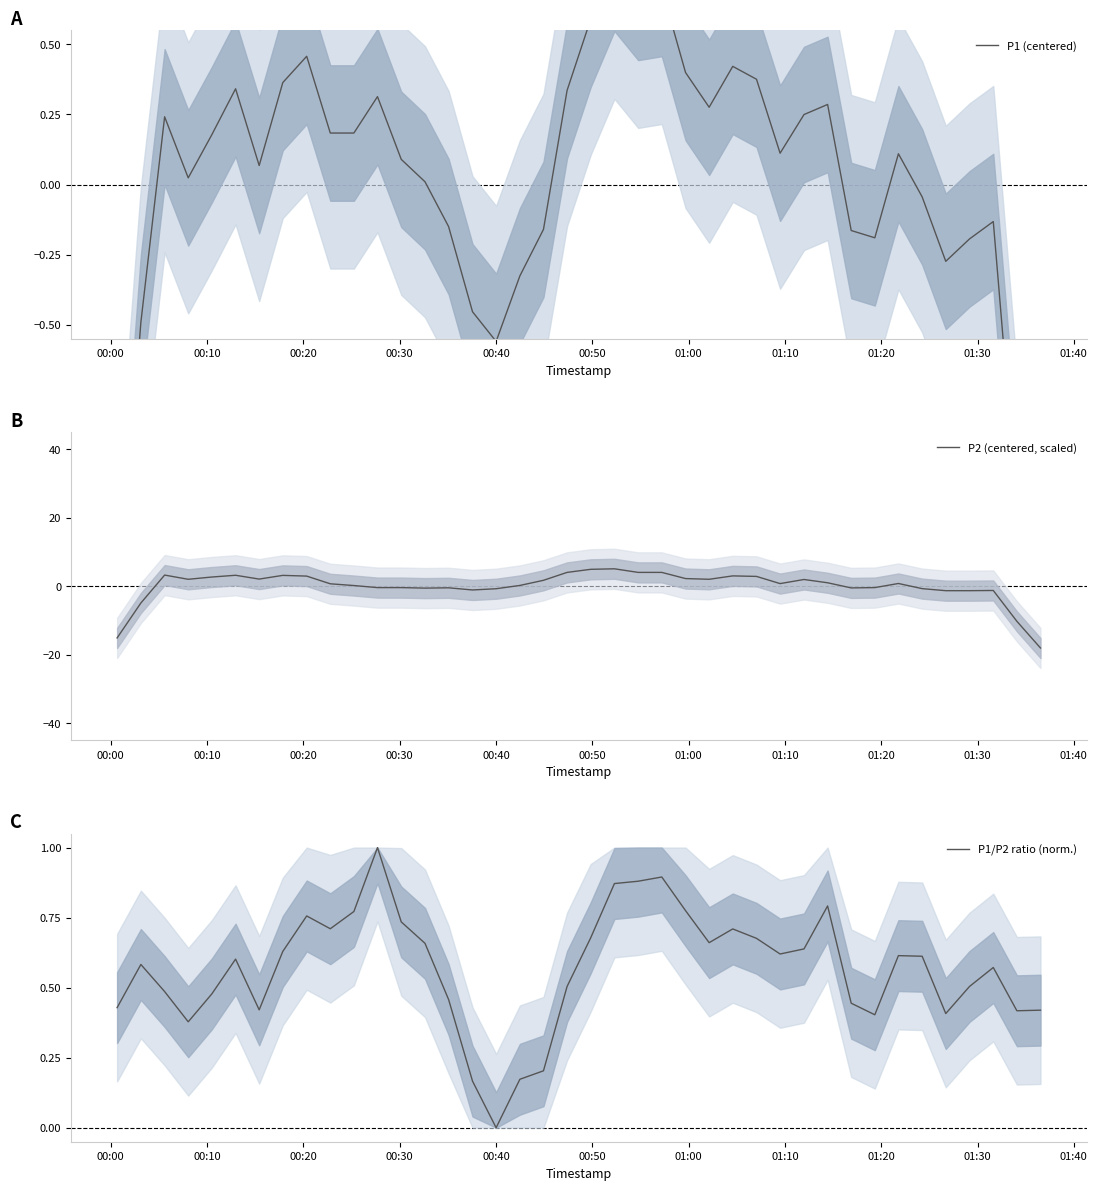

What is the highest value of the P2 (centered, scaled) series?

5.0